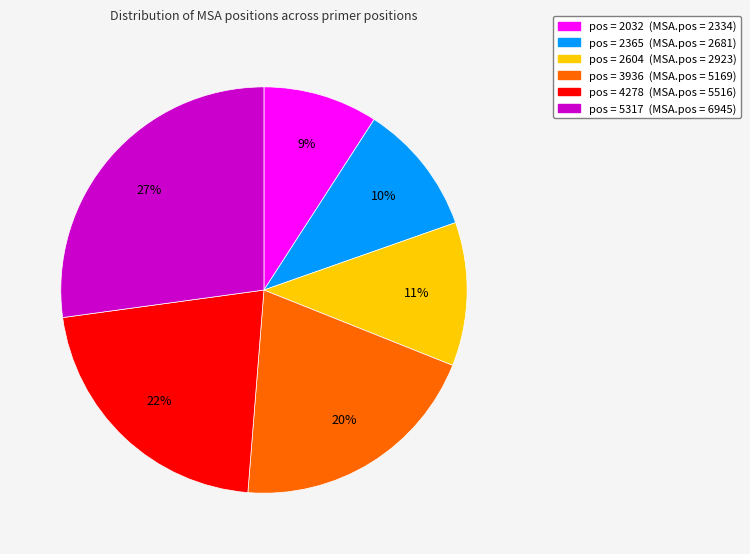

Is there a majority slice in this chart?

No